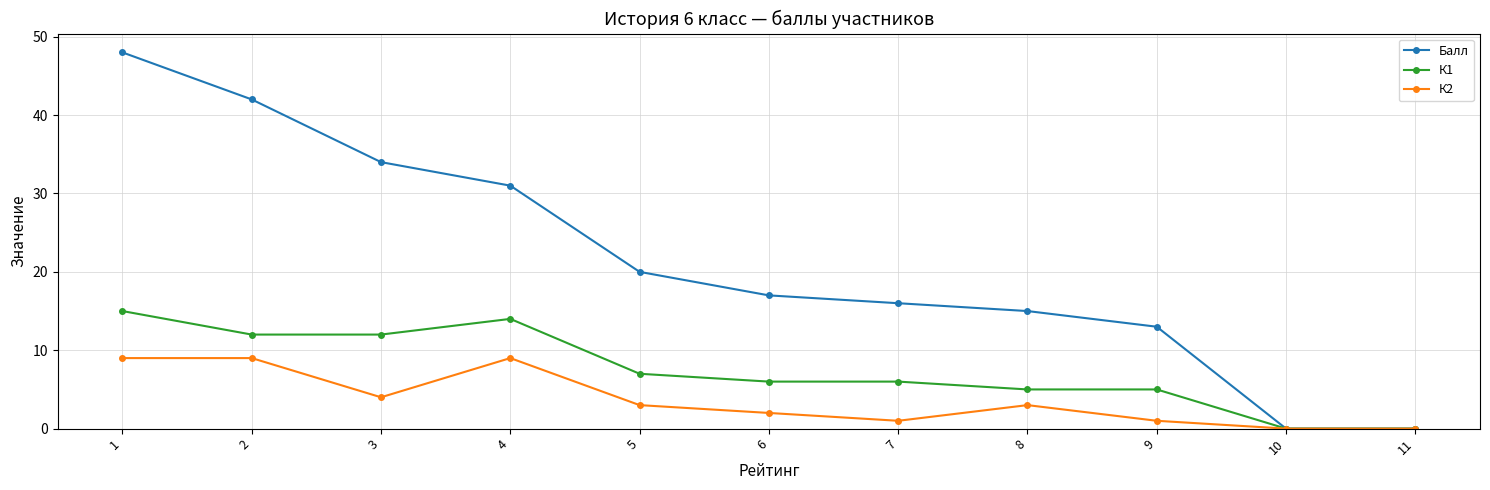

Which series has the largest total across all categories?

Балл